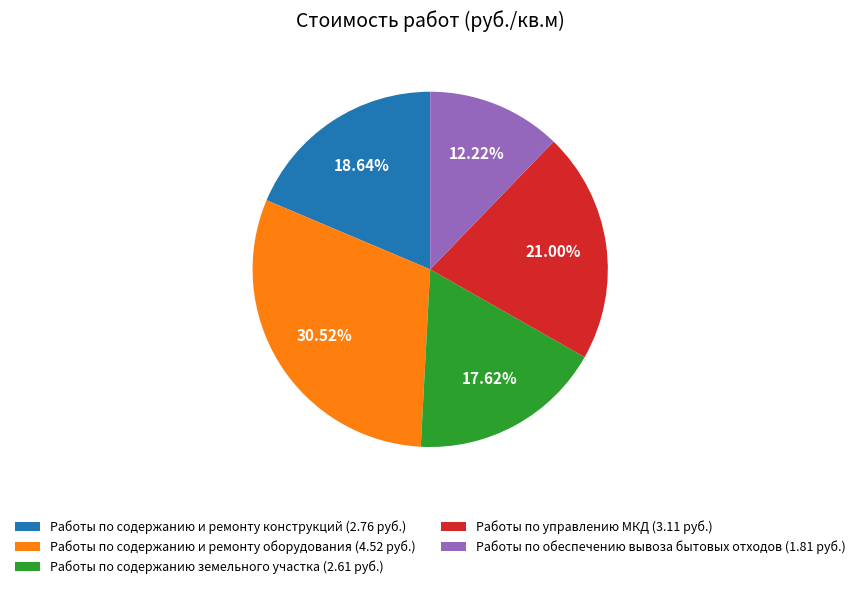

To the nearest percent, what portion does Работы по содержанию и ремонту оборудования represent?

31%